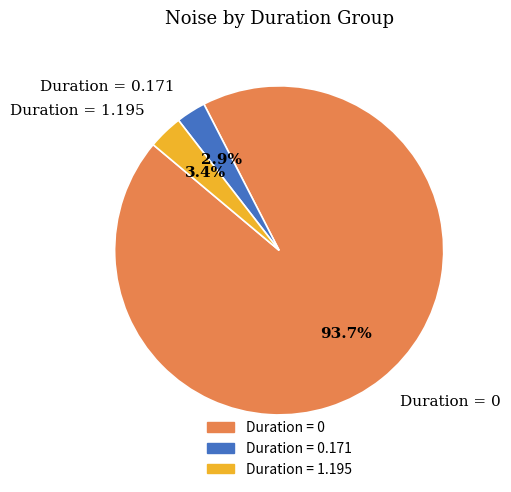

Does any single category account for the majority?

Yes